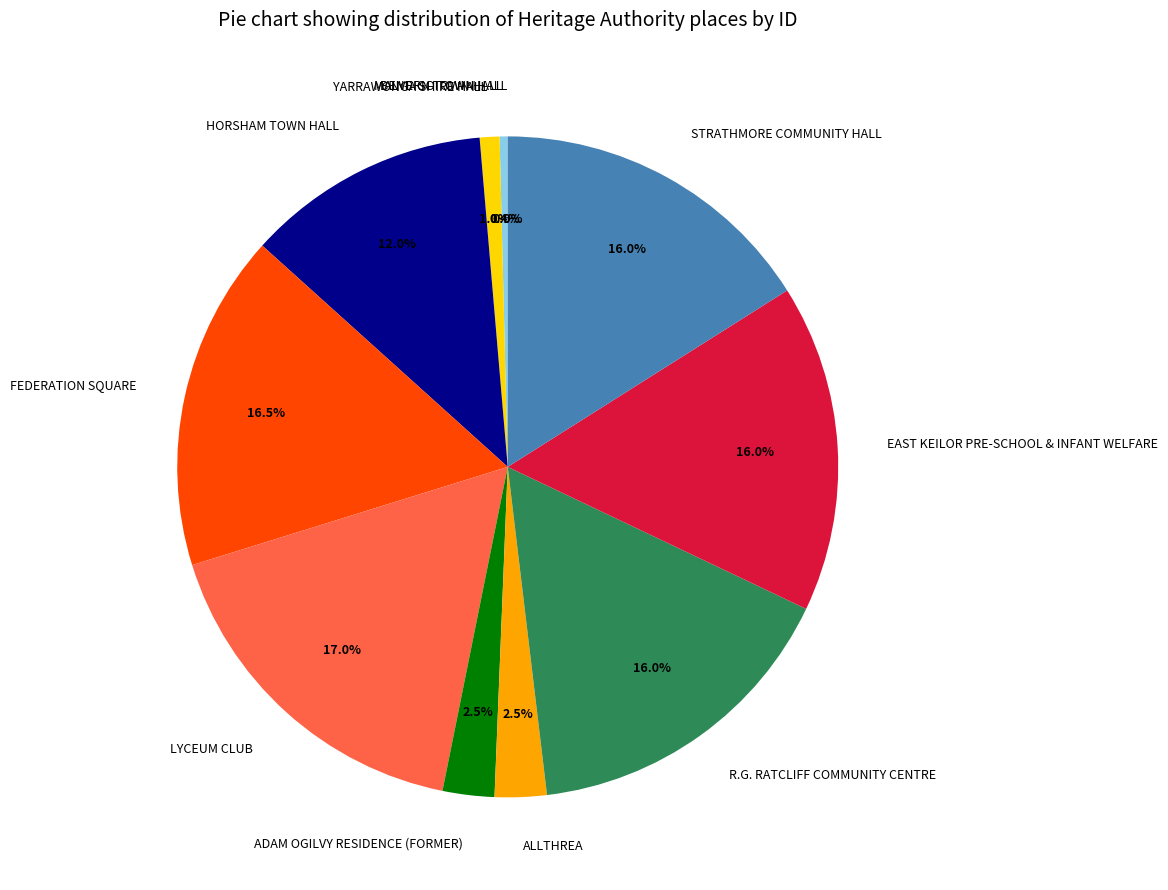

The EAST KEILOR PRE-SCHOOL & INFANT WELFARE slice represents 16% of the pie. True or false?

True